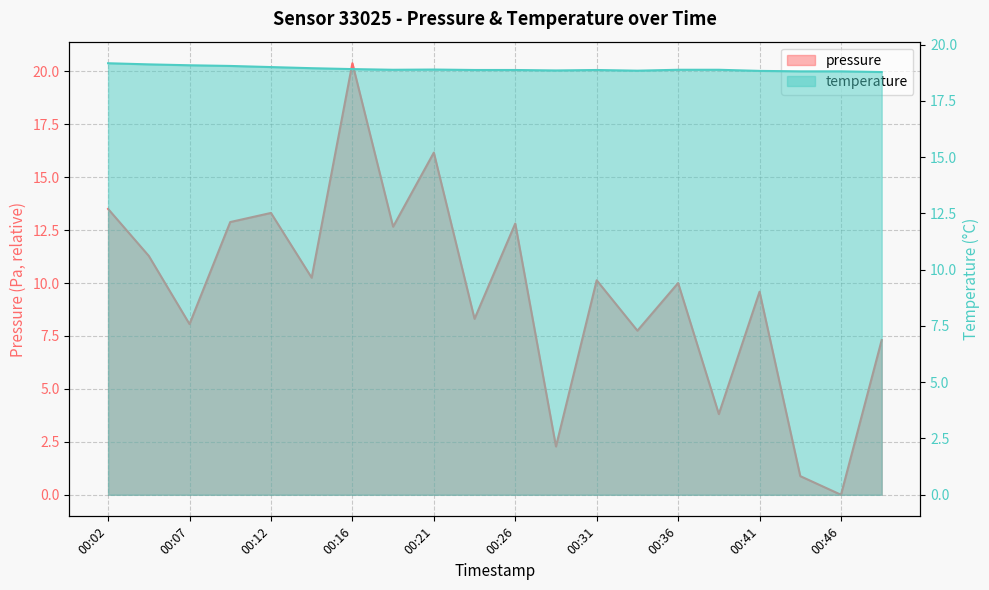

What is the difference between the pressure values at 00:21 and 00:43?

15.3